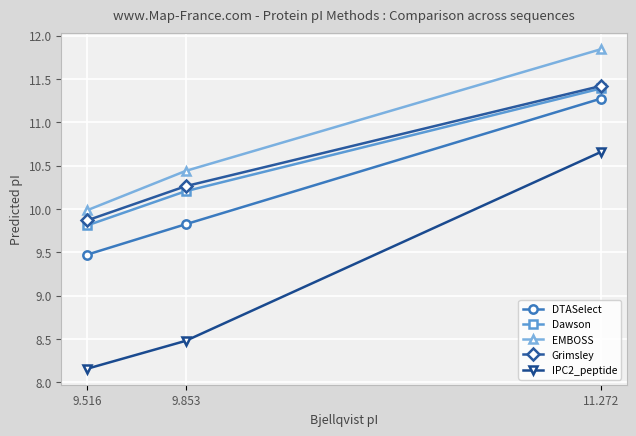

At which label does Dawson first exceed 10?

9.853